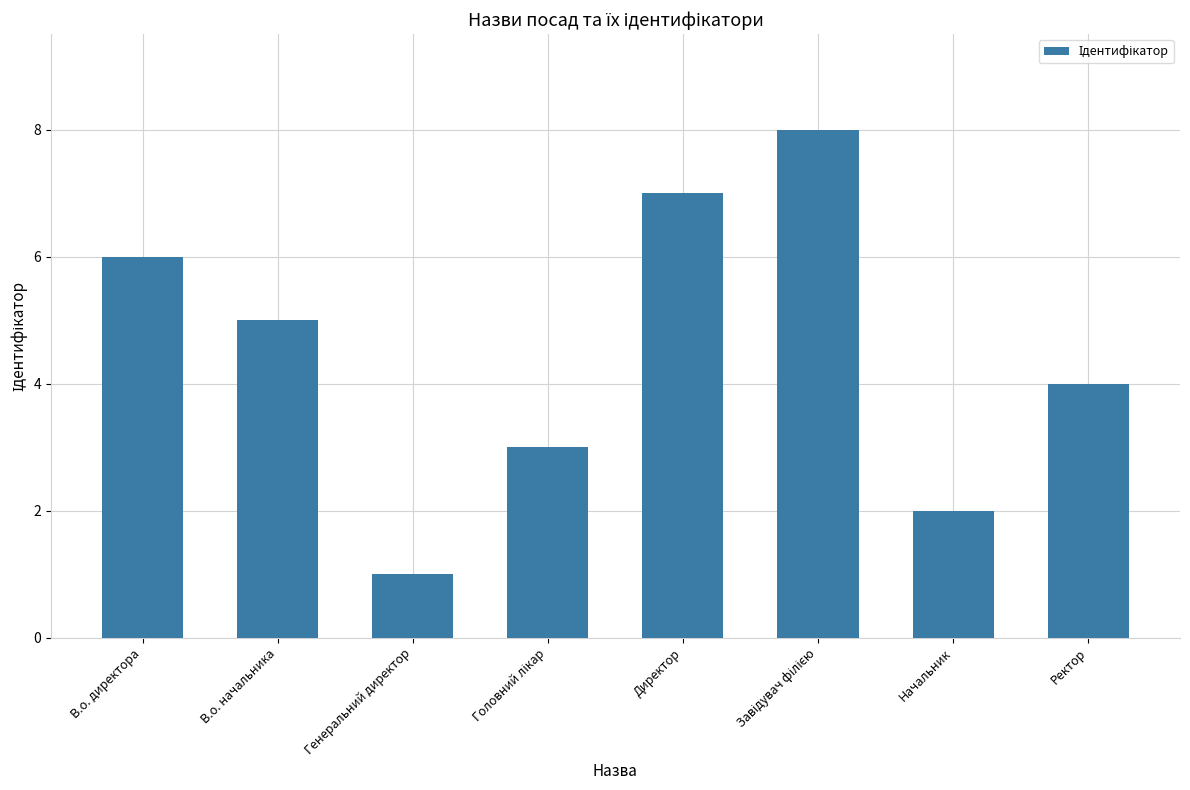

Reading left to right, extract all data points from this chart.

6	5	1	3	7	8	2	4